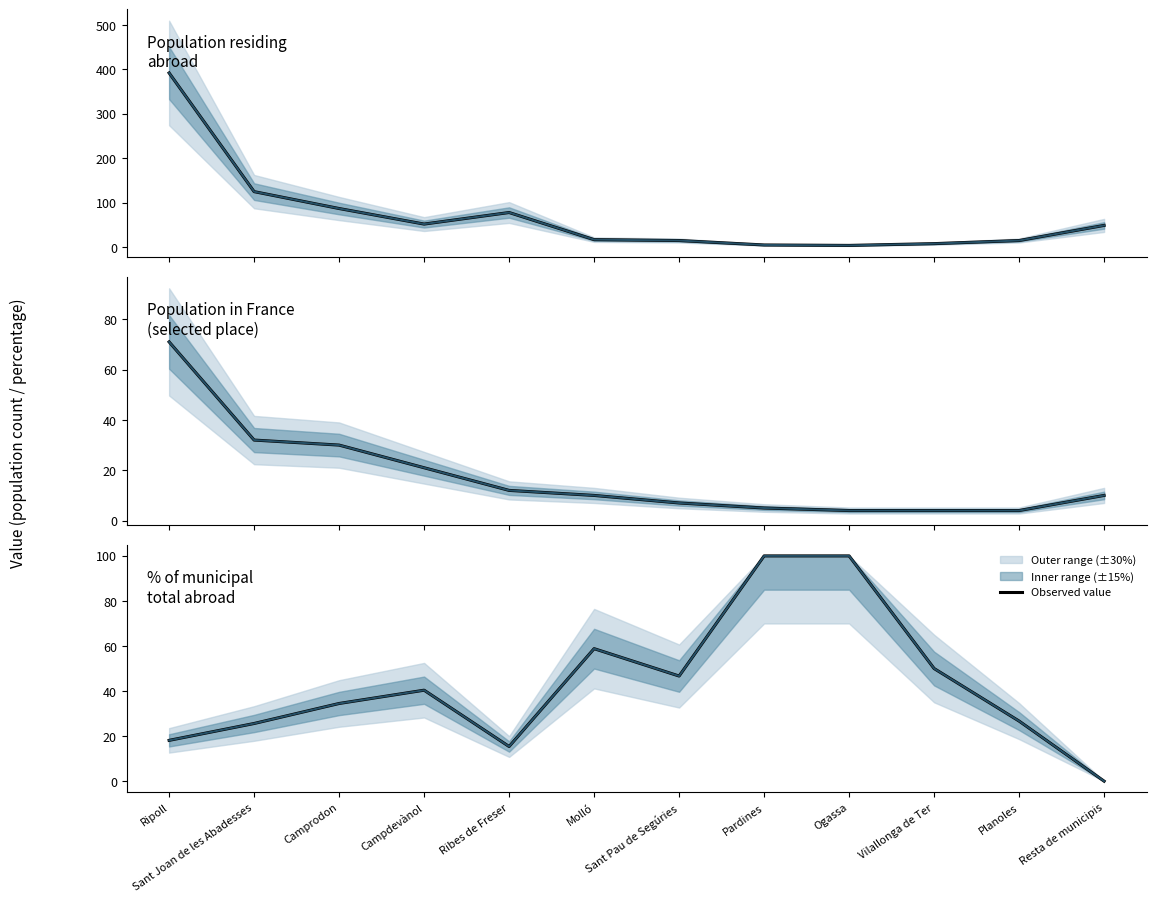

The value of Population in France
(selected place) at Ripoll is 27.2. True or false?

False